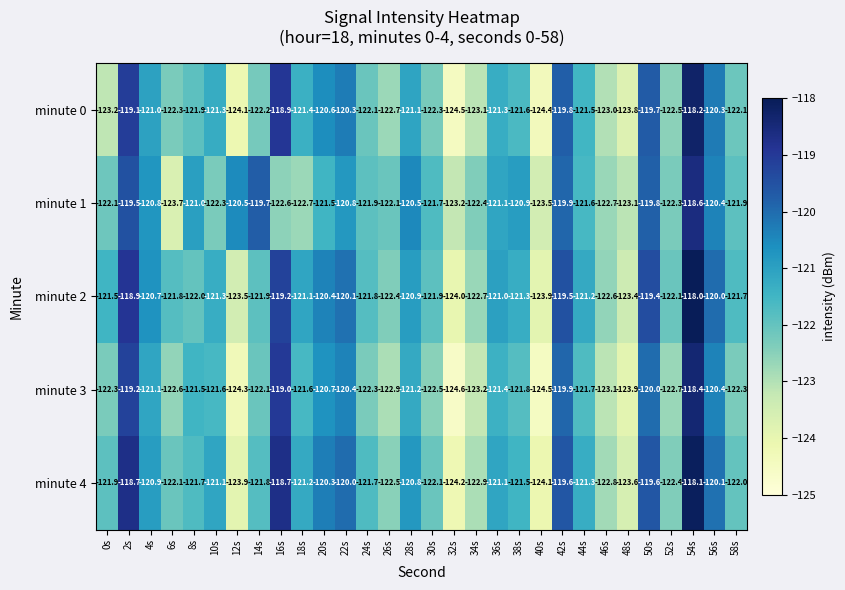

How many values in the minute 2 series are below -121?

19